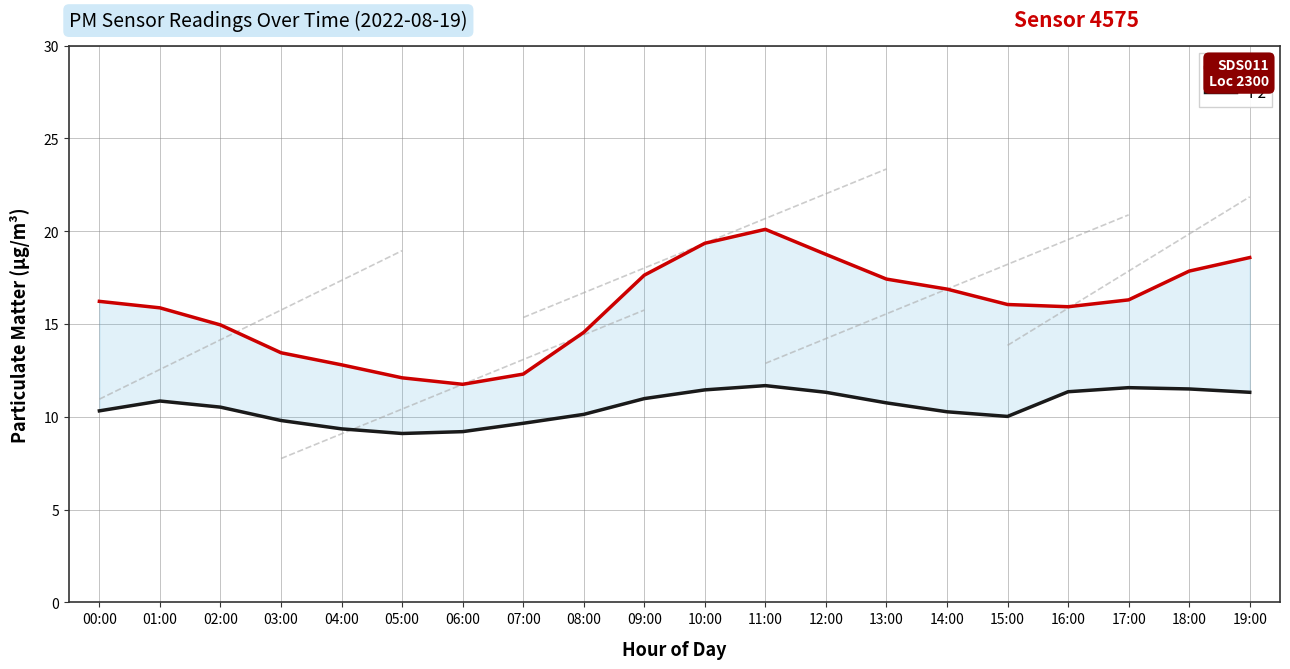

What position from the left is 01:00?

2